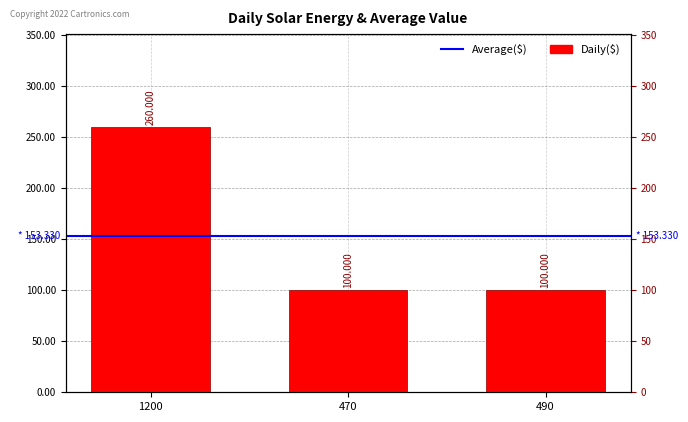

What is the difference between the maximum and second lowest values?

160